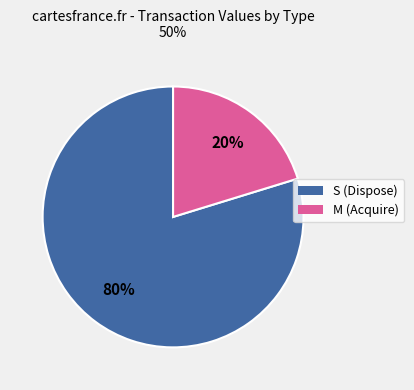

To the nearest percent, what is the average slice percentage?

50%